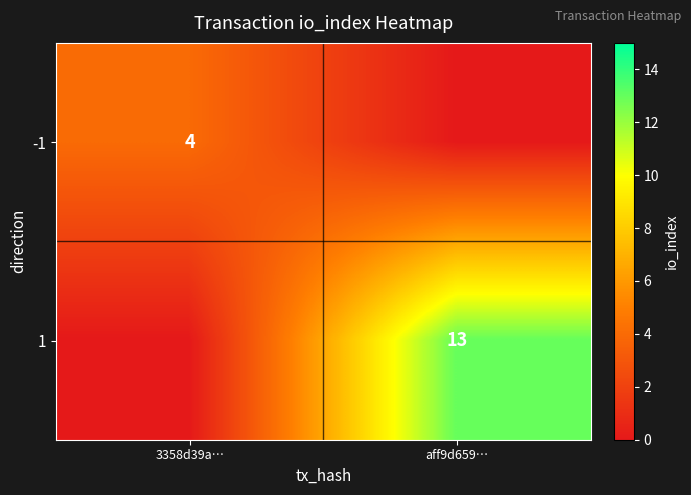

The value of -1 at 3358d39a… is 1. True or false?

False